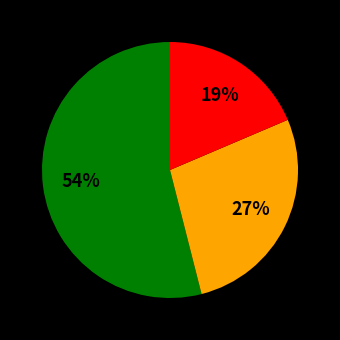

To the nearest percent, what is the difference between the largest and smallest slice percentages?

35%